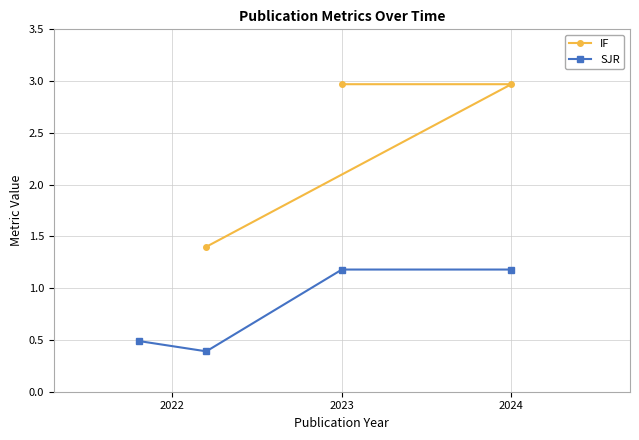

What is the highest value of the IF series?

3.0